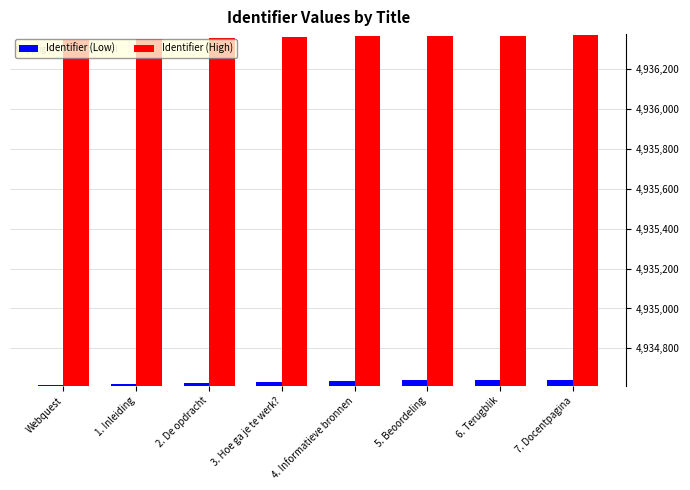

What is the difference between the highest and lowest values at Webquest?

1727.7